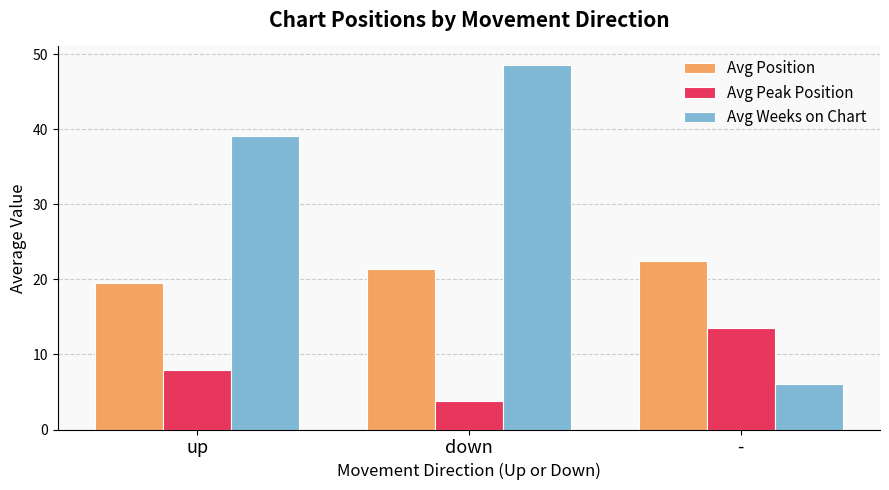

What are all the series names shown in the legend?

Avg Position, Avg Peak Position, Avg Weeks on Chart